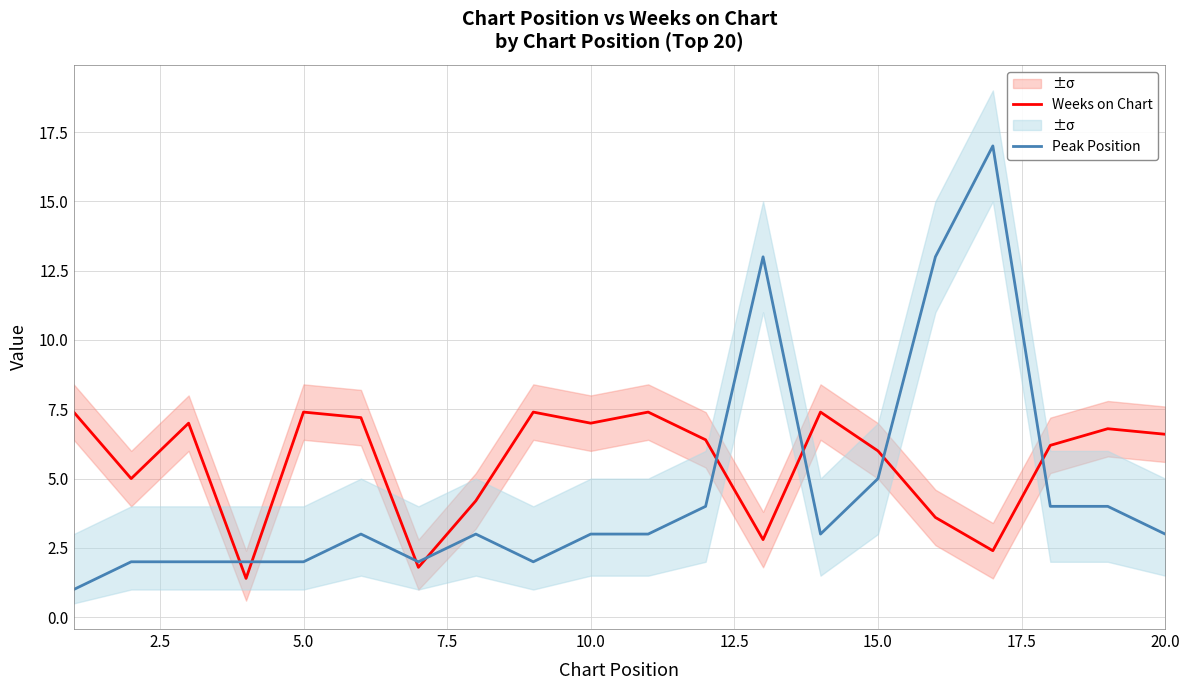

What is the lowest value of the Weeks on Chart series?

1.4